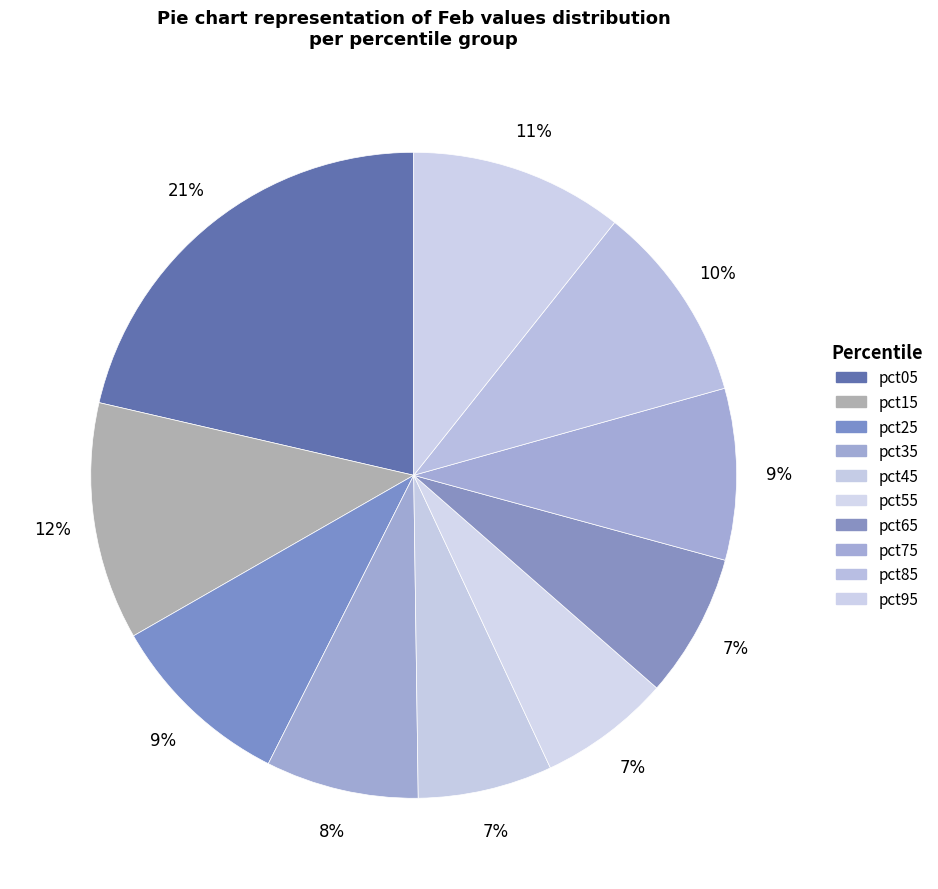

Rank the categories by value from highest to lowest.

pct05, pct15, pct95, pct85, pct25, pct75, pct35, pct65, pct45, pct55